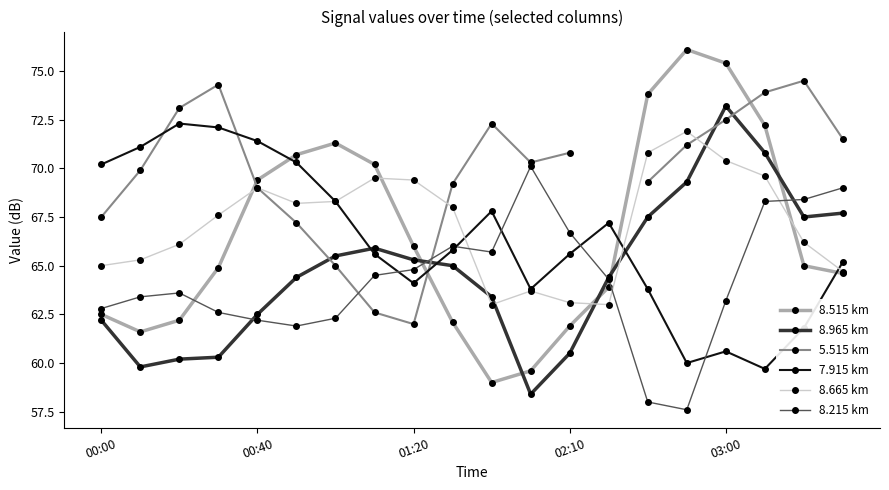

In 8.965 km, how many points are lower than both neighbors (excluding endpoints)?

3